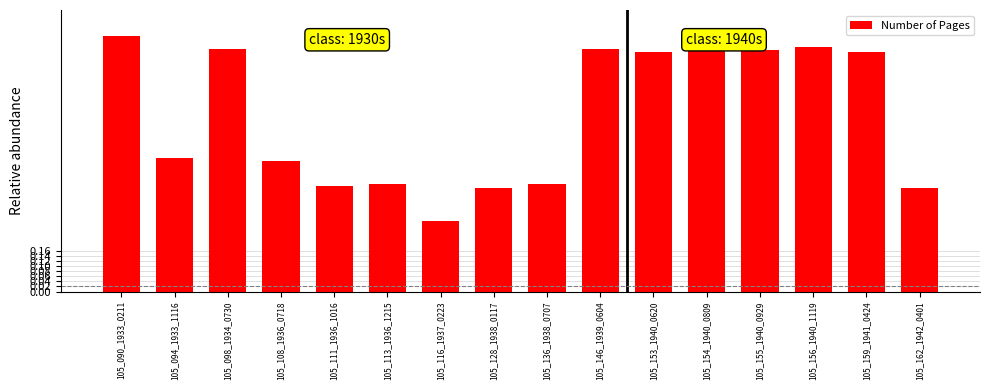

What is the change in value from 105_128_1938_0117 to 105_154_1940_0809?

+0.6